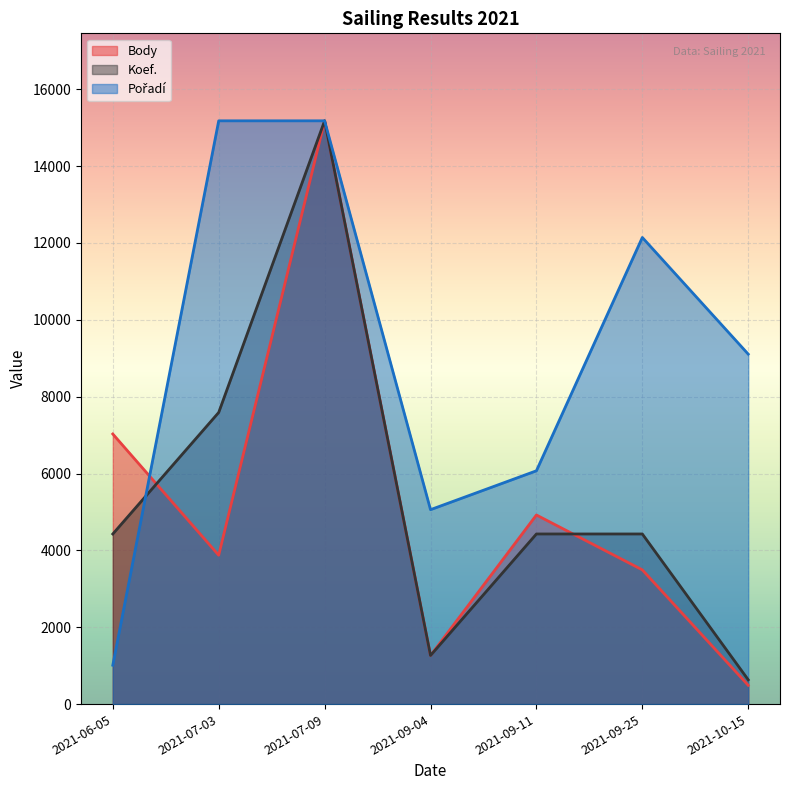

True or false: Body has a value of 2033.6 at 2021-09-04.

False